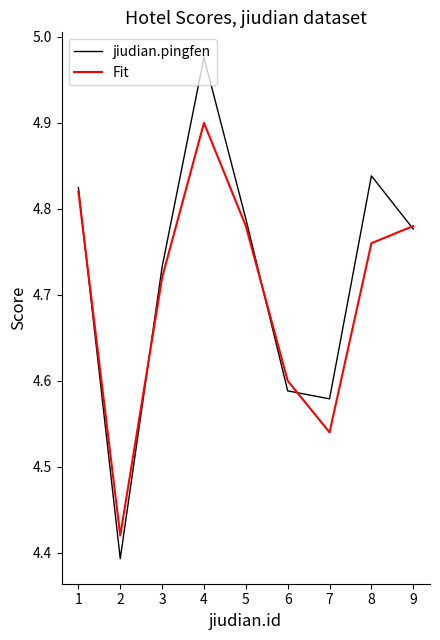

In jiudian.pingfen, how many points are higher than both neighbors (excluding endpoints)?

2